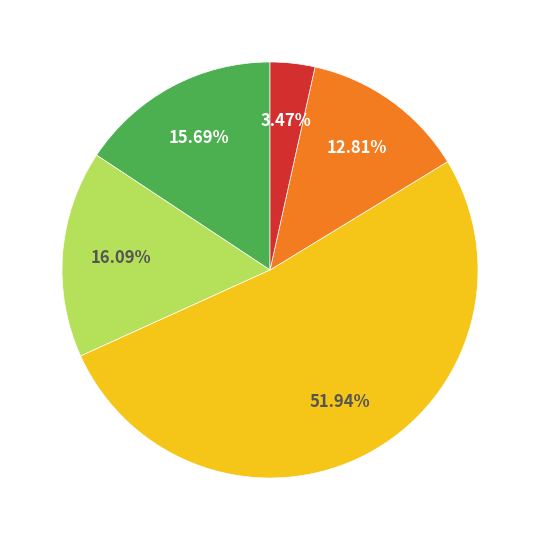

Is there any slice that represents more than half of the pie?

Yes